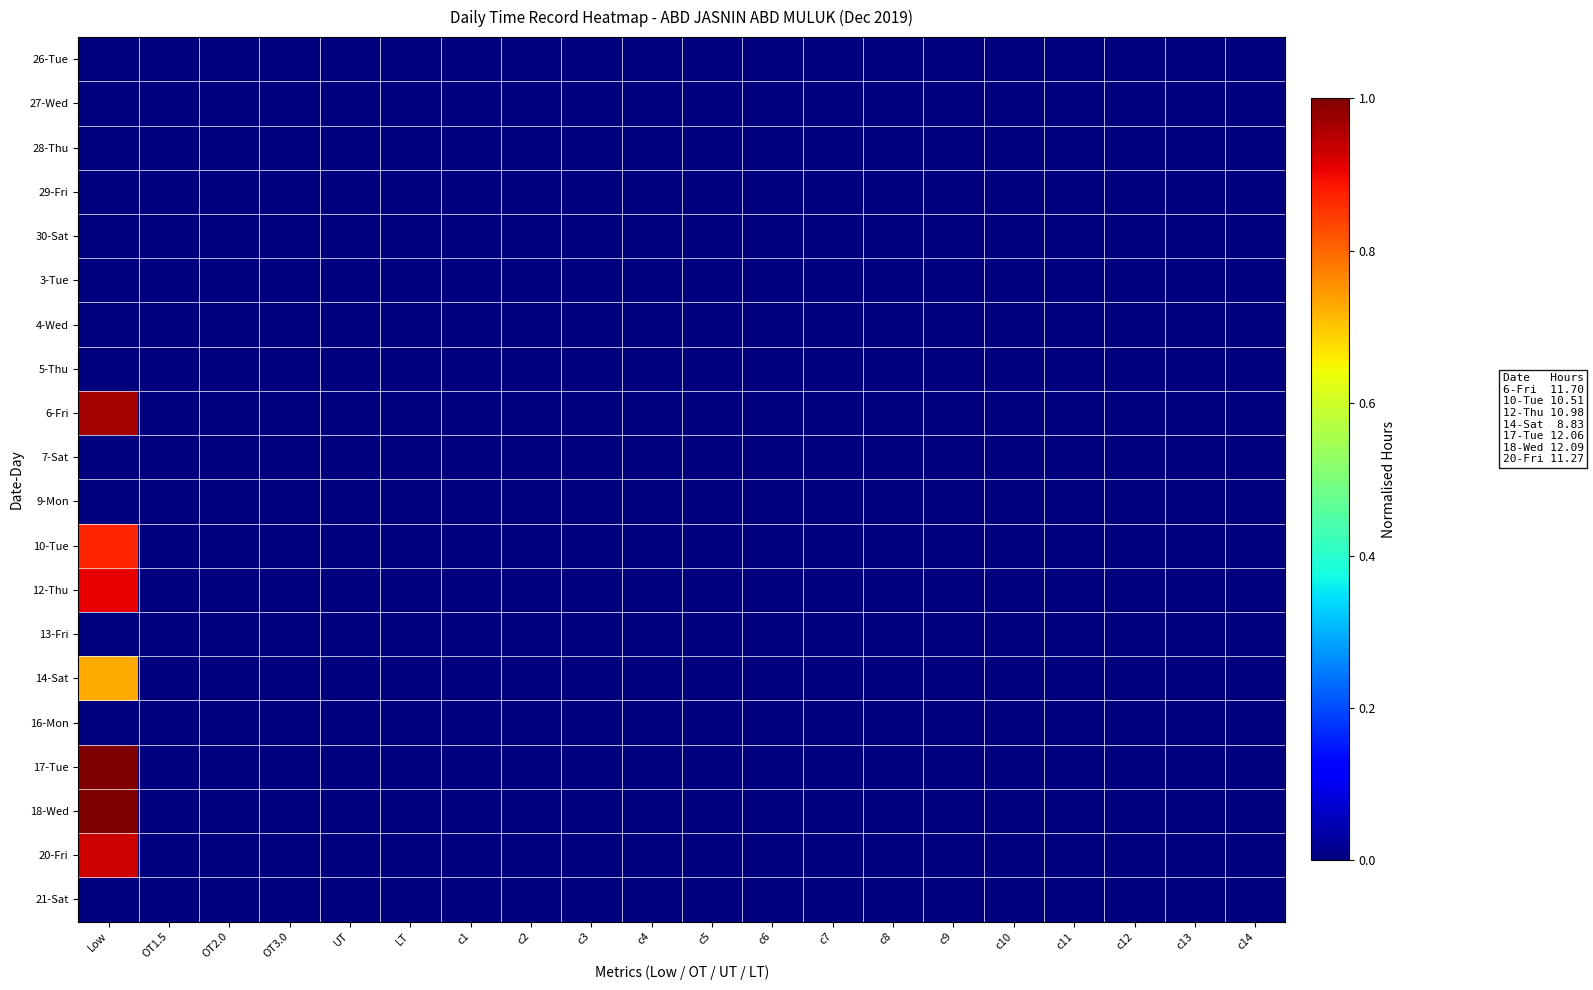

Reading left to right, list all the values displayed in this chart.

26-Tue: Low=0.0	OT1.5=0.0	OT2.0=0.0	OT3.0=0.0	UT=0.0	LT=0.0	c1=0.0	c2=0.0	c3=0.0	c4=0.0	c5=0.0	c6=0.0	c7=0.0	c8=0.0	c9=0.0	c10=0.0	c11=0.0	c12=0.0	c13=0.0	c14=0.0
27-Wed: Low=0.0	OT1.5=0.0	OT2.0=0.0	OT3.0=0.0	UT=0.0	LT=0.0	c1=0.0	c2=0.0	c3=0.0	c4=0.0	c5=0.0	c6=0.0	c7=0.0	c8=0.0	c9=0.0	c10=0.0	c11=0.0	c12=0.0	c13=0.0	c14=0.0
28-Thu: Low=0.0	OT1.5=0.0	OT2.0=0.0	OT3.0=0.0	UT=0.0	LT=0.0	c1=0.0	c2=0.0	c3=0.0	c4=0.0	c5=0.0	c6=0.0	c7=0.0	c8=0.0	c9=0.0	c10=0.0	c11=0.0	c12=0.0	c13=0.0	c14=0.0
29-Fri: Low=0.0	OT1.5=0.0	OT2.0=0.0	OT3.0=0.0	UT=0.0	LT=0.0	c1=0.0	c2=0.0	c3=0.0	c4=0.0	c5=0.0	c6=0.0	c7=0.0	c8=0.0	c9=0.0	c10=0.0	c11=0.0	c12=0.0	c13=0.0	c14=0.0
30-Sat: Low=0.0	OT1.5=0.0	OT2.0=0.0	OT3.0=0.0	UT=0.0	LT=0.0	c1=0.0	c2=0.0	c3=0.0	c4=0.0	c5=0.0	c6=0.0	c7=0.0	c8=0.0	c9=0.0	c10=0.0	c11=0.0	c12=0.0	c13=0.0	c14=0.0
3-Tue: Low=0.0	OT1.5=0.0	OT2.0=0.0	OT3.0=0.0	UT=0.0	LT=0.0	c1=0.0	c2=0.0	c3=0.0	c4=0.0	c5=0.0	c6=0.0	c7=0.0	c8=0.0	c9=0.0	c10=0.0	c11=0.0	c12=0.0	c13=0.0	c14=0.0
4-Wed: Low=0.0	OT1.5=0.0	OT2.0=0.0	OT3.0=0.0	UT=0.0	LT=0.0	c1=0.0	c2=0.0	c3=0.0	c4=0.0	c5=0.0	c6=0.0	c7=0.0	c8=0.0	c9=0.0	c10=0.0	c11=0.0	c12=0.0	c13=0.0	c14=0.0
5-Thu: Low=0.0	OT1.5=0.0	OT2.0=0.0	OT3.0=0.0	UT=0.0	LT=0.0	c1=0.0	c2=0.0	c3=0.0	c4=0.0	c5=0.0	c6=0.0	c7=0.0	c8=0.0	c9=0.0	c10=0.0	c11=0.0	c12=0.0	c13=0.0	c14=0.0
6-Fri: Low=1.0	OT1.5=0.0	OT2.0=0.0	OT3.0=0.0	UT=0.0	LT=0.0	c1=0.0	c2=0.0	c3=0.0	c4=0.0	c5=0.0	c6=0.0	c7=0.0	c8=0.0	c9=0.0	c10=0.0	c11=0.0	c12=0.0	c13=0.0	c14=0.0
7-Sat: Low=0.0	OT1.5=0.0	OT2.0=0.0	OT3.0=0.0	UT=0.0	LT=0.0	c1=0.0	c2=0.0	c3=0.0	c4=0.0	c5=0.0	c6=0.0	c7=0.0	c8=0.0	c9=0.0	c10=0.0	c11=0.0	c12=0.0	c13=0.0	c14=0.0
9-Mon: Low=0.0	OT1.5=0.0	OT2.0=0.0	OT3.0=0.0	UT=0.0	LT=0.0	c1=0.0	c2=0.0	c3=0.0	c4=0.0	c5=0.0	c6=0.0	c7=0.0	c8=0.0	c9=0.0	c10=0.0	c11=0.0	c12=0.0	c13=0.0	c14=0.0
10-Tue: Low=0.9	OT1.5=0.0	OT2.0=0.0	OT3.0=0.0	UT=0.0	LT=0.0	c1=0.0	c2=0.0	c3=0.0	c4=0.0	c5=0.0	c6=0.0	c7=0.0	c8=0.0	c9=0.0	c10=0.0	c11=0.0	c12=0.0	c13=0.0	c14=0.0
12-Thu: Low=0.9	OT1.5=0.0	OT2.0=0.0	OT3.0=0.0	UT=0.0	LT=0.0	c1=0.0	c2=0.0	c3=0.0	c4=0.0	c5=0.0	c6=0.0	c7=0.0	c8=0.0	c9=0.0	c10=0.0	c11=0.0	c12=0.0	c13=0.0	c14=0.0
13-Fri: Low=0.0	OT1.5=0.0	OT2.0=0.0	OT3.0=0.0	UT=0.0	LT=0.0	c1=0.0	c2=0.0	c3=0.0	c4=0.0	c5=0.0	c6=0.0	c7=0.0	c8=0.0	c9=0.0	c10=0.0	c11=0.0	c12=0.0	c13=0.0	c14=0.0
14-Sat: Low=0.7	OT1.5=0.0	OT2.0=0.0	OT3.0=0.0	UT=0.0	LT=0.0	c1=0.0	c2=0.0	c3=0.0	c4=0.0	c5=0.0	c6=0.0	c7=0.0	c8=0.0	c9=0.0	c10=0.0	c11=0.0	c12=0.0	c13=0.0	c14=0.0
16-Mon: Low=0.0	OT1.5=0.0	OT2.0=0.0	OT3.0=0.0	UT=0.0	LT=0.0	c1=0.0	c2=0.0	c3=0.0	c4=0.0	c5=0.0	c6=0.0	c7=0.0	c8=0.0	c9=0.0	c10=0.0	c11=0.0	c12=0.0	c13=0.0	c14=0.0
17-Tue: Low=1.0	OT1.5=0.0	OT2.0=0.0	OT3.0=0.0	UT=0.0	LT=0.0	c1=0.0	c2=0.0	c3=0.0	c4=0.0	c5=0.0	c6=0.0	c7=0.0	c8=0.0	c9=0.0	c10=0.0	c11=0.0	c12=0.0	c13=0.0	c14=0.0
18-Wed: Low=1.0	OT1.5=0.0	OT2.0=0.0	OT3.0=0.0	UT=0.0	LT=0.0	c1=0.0	c2=0.0	c3=0.0	c4=0.0	c5=0.0	c6=0.0	c7=0.0	c8=0.0	c9=0.0	c10=0.0	c11=0.0	c12=0.0	c13=0.0	c14=0.0
20-Fri: Low=0.9	OT1.5=0.0	OT2.0=0.0	OT3.0=0.0	UT=0.0	LT=0.0	c1=0.0	c2=0.0	c3=0.0	c4=0.0	c5=0.0	c6=0.0	c7=0.0	c8=0.0	c9=0.0	c10=0.0	c11=0.0	c12=0.0	c13=0.0	c14=0.0
21-Sat: Low=0.0	OT1.5=0.0	OT2.0=0.0	OT3.0=0.0	UT=0.0	LT=0.0	c1=0.0	c2=0.0	c3=0.0	c4=0.0	c5=0.0	c6=0.0	c7=0.0	c8=0.0	c9=0.0	c10=0.0	c11=0.0	c12=0.0	c13=0.0	c14=0.0